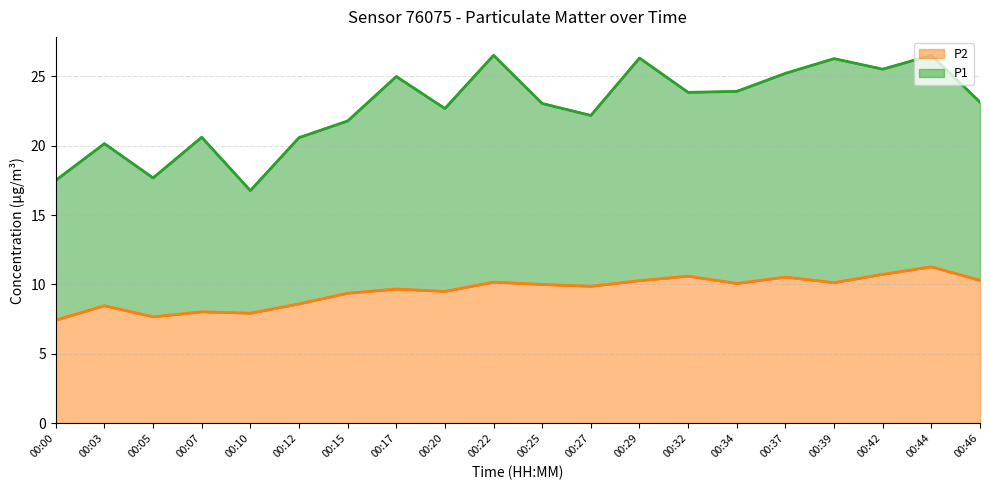

Reading right to left, transcribe all the data shown in this chart.

10.3	11.3	10.7	10.1	10.5	10.1	10.6	10.3	9.9	10.0	10.2	9.5	9.7	9.4	8.6	7.9	8.0	7.7	8.5	7.4